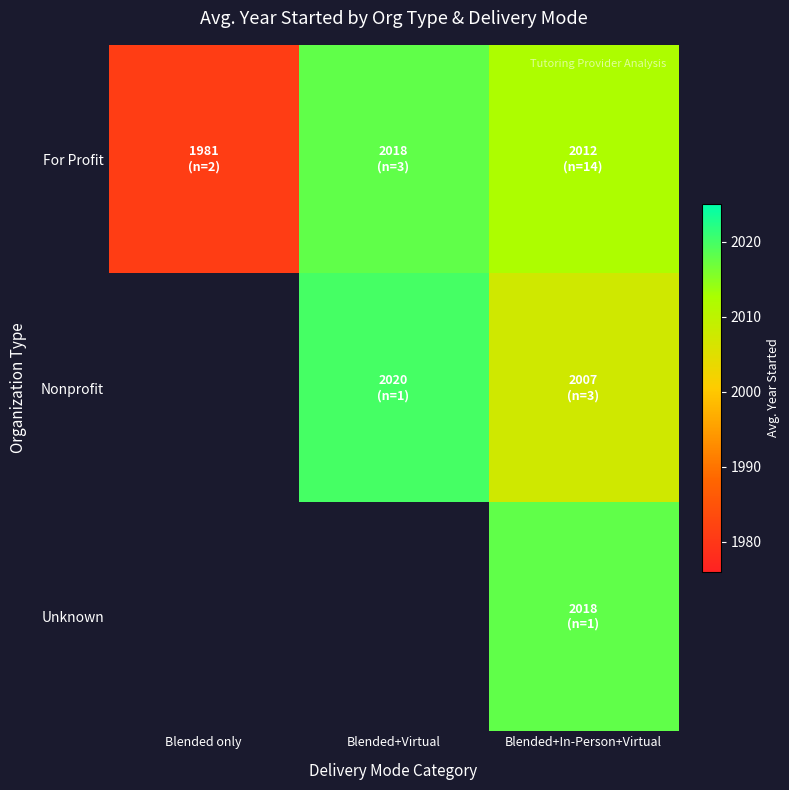

At which label does Nonprofit reach its minimum?

Blended only